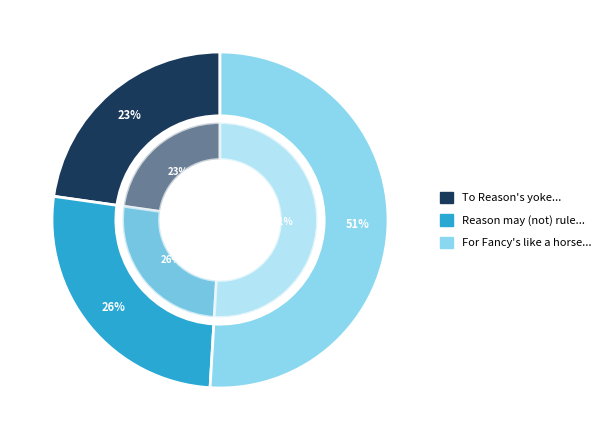

To the nearest percent, what is the average slice percentage?

33%